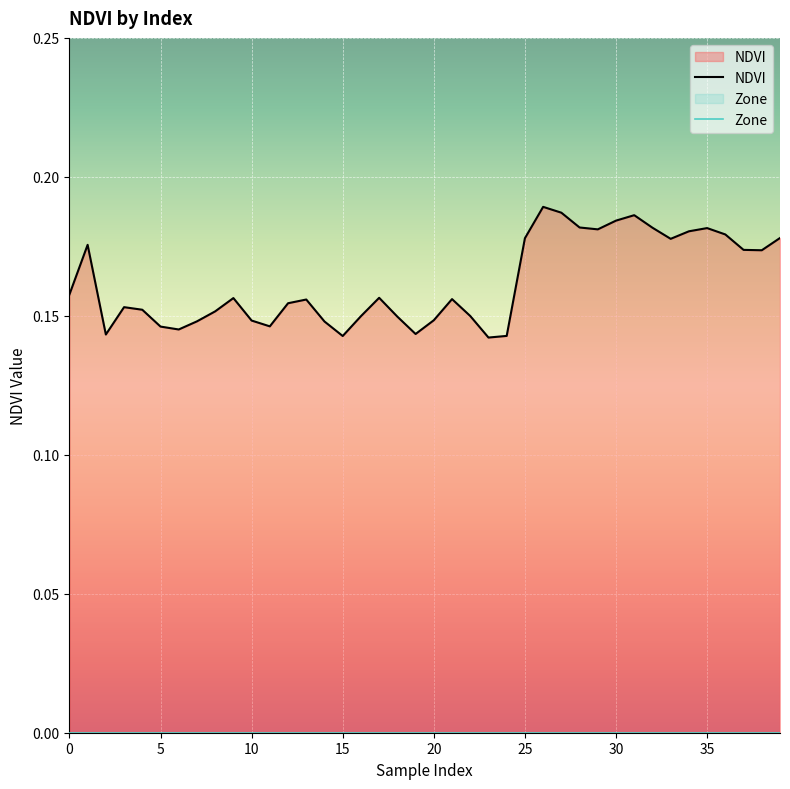

How many categories are shown in the chart?

40